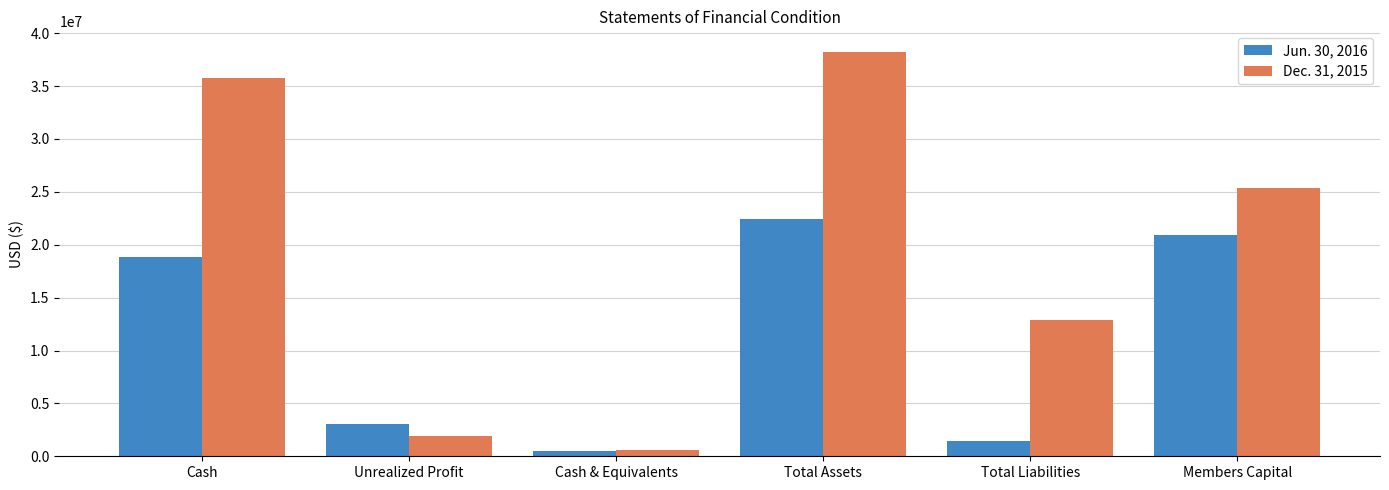

At Total Liabilities, list the series in order from smallest to largest.

Jun. 30, 2016, Dec. 31, 2015